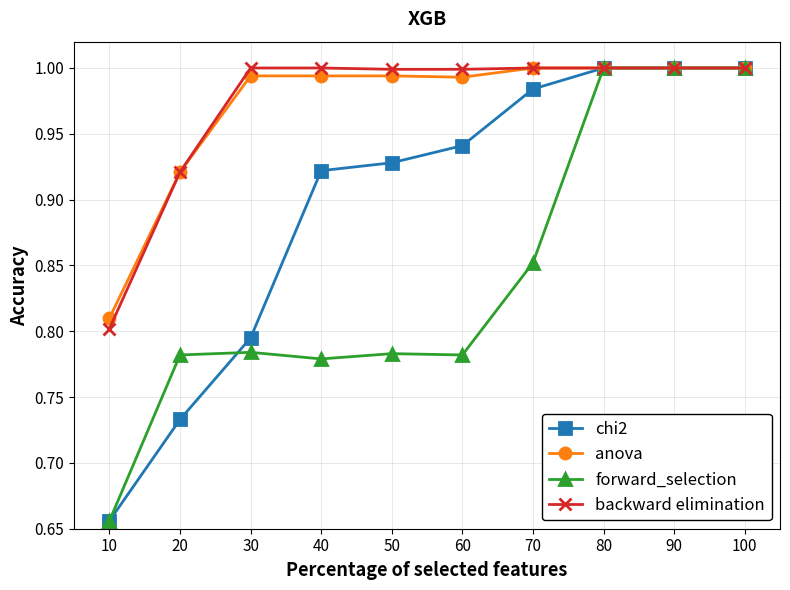

Which series changed the most between 20 and 90?

chi2